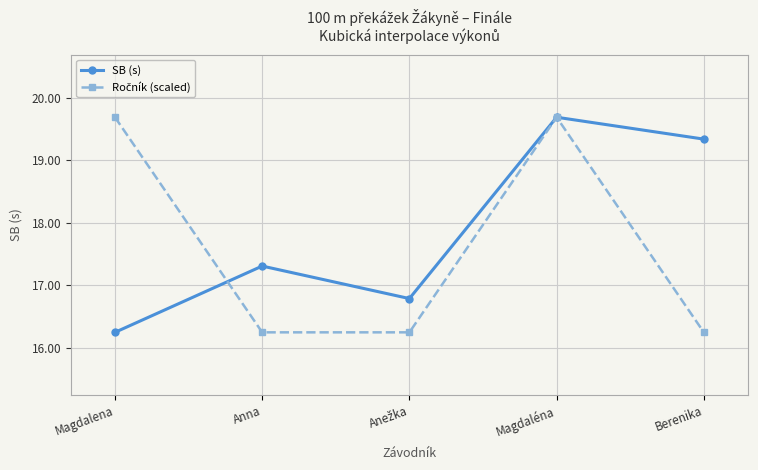

What is the value of the SB (s) point at the 4th from the left?

19.7